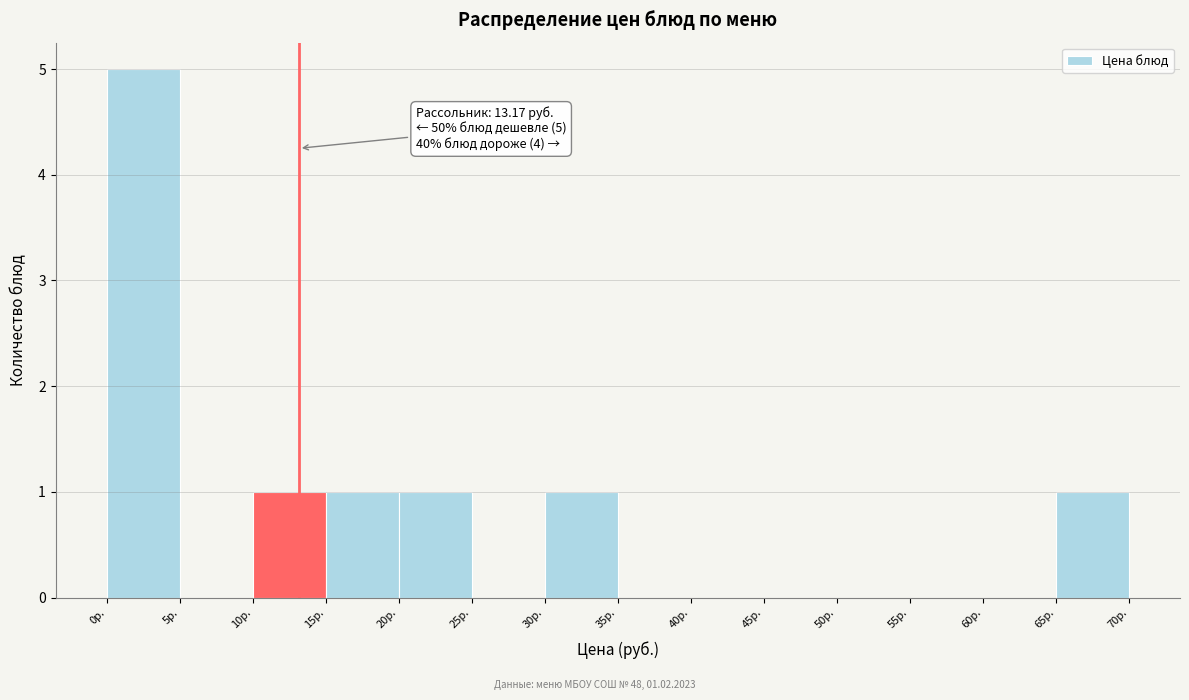

Which range on the x-axis has the tallest bar?

0 to 5